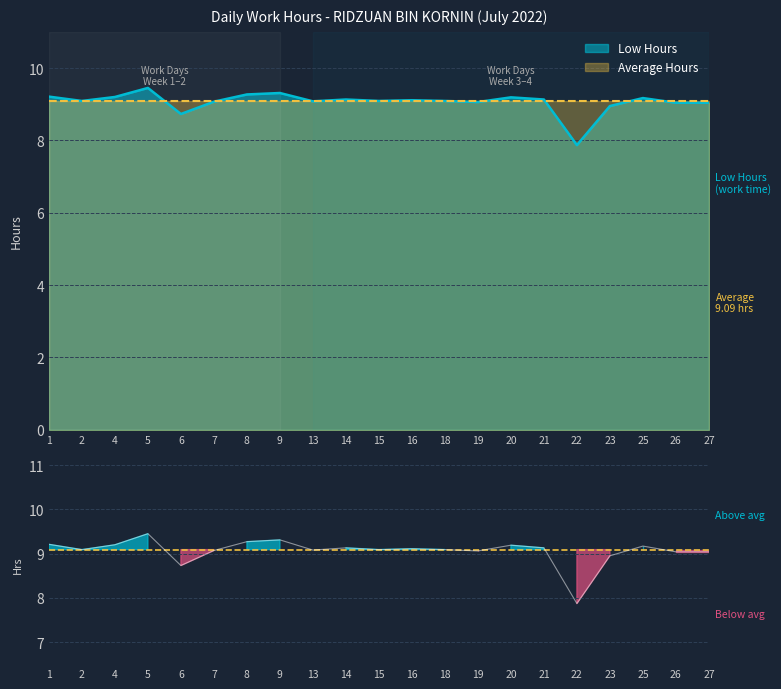

How many values are below 9?

3